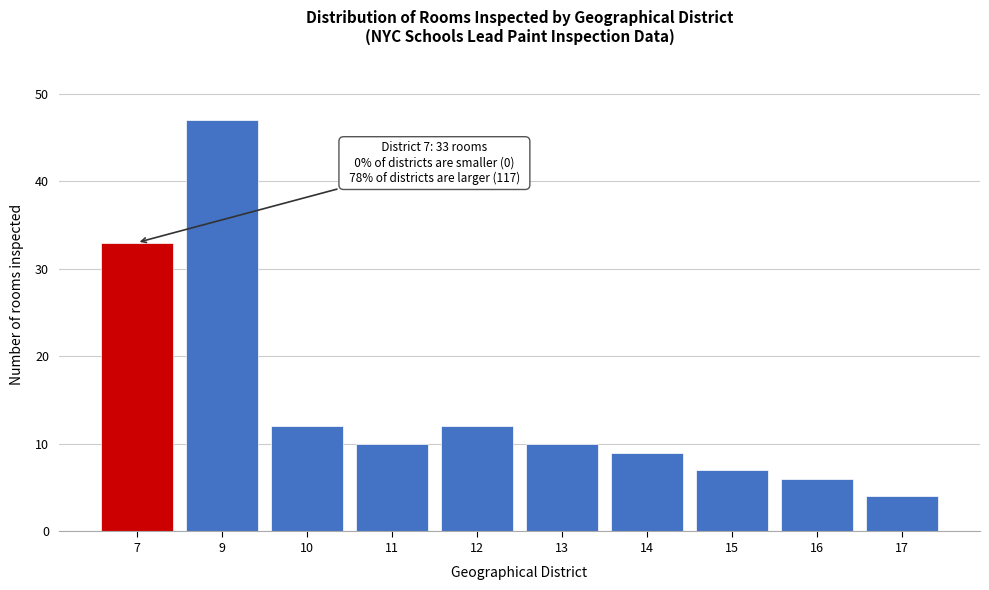

Reading right to left, what are all the values shown in this chart?

4	6	7	9	10	12	10	12	47	33